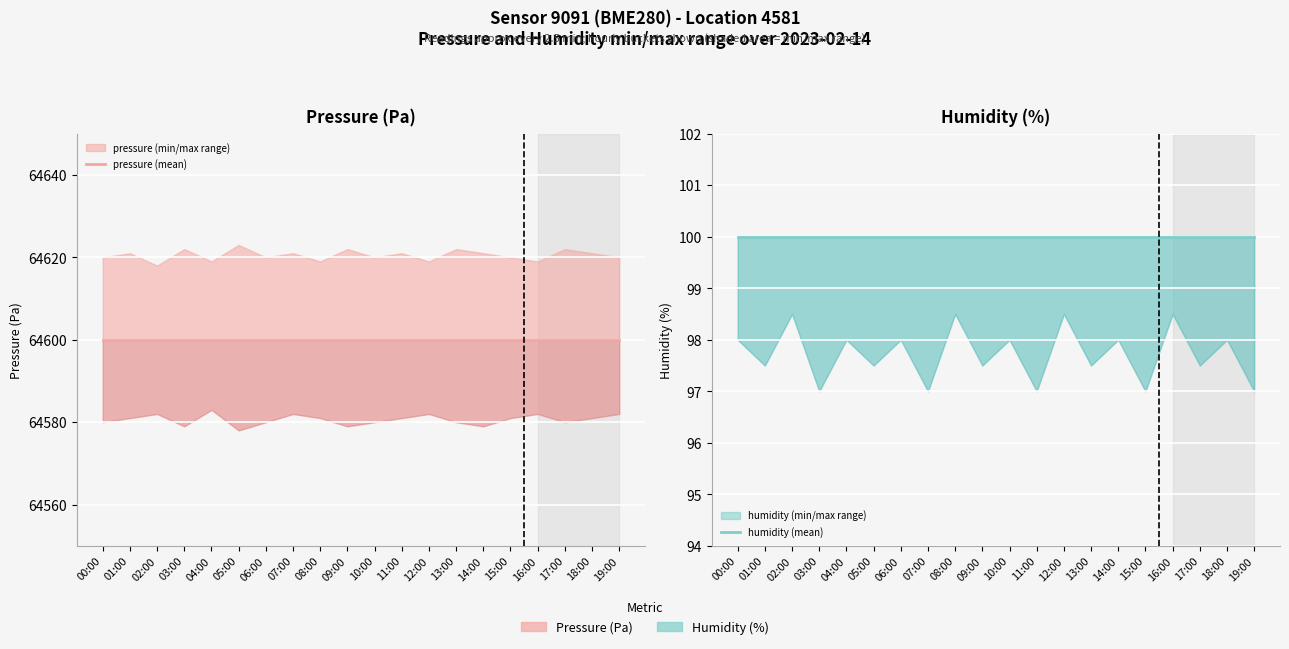

What is the sum of all pressure (mean) values?

1291997.6